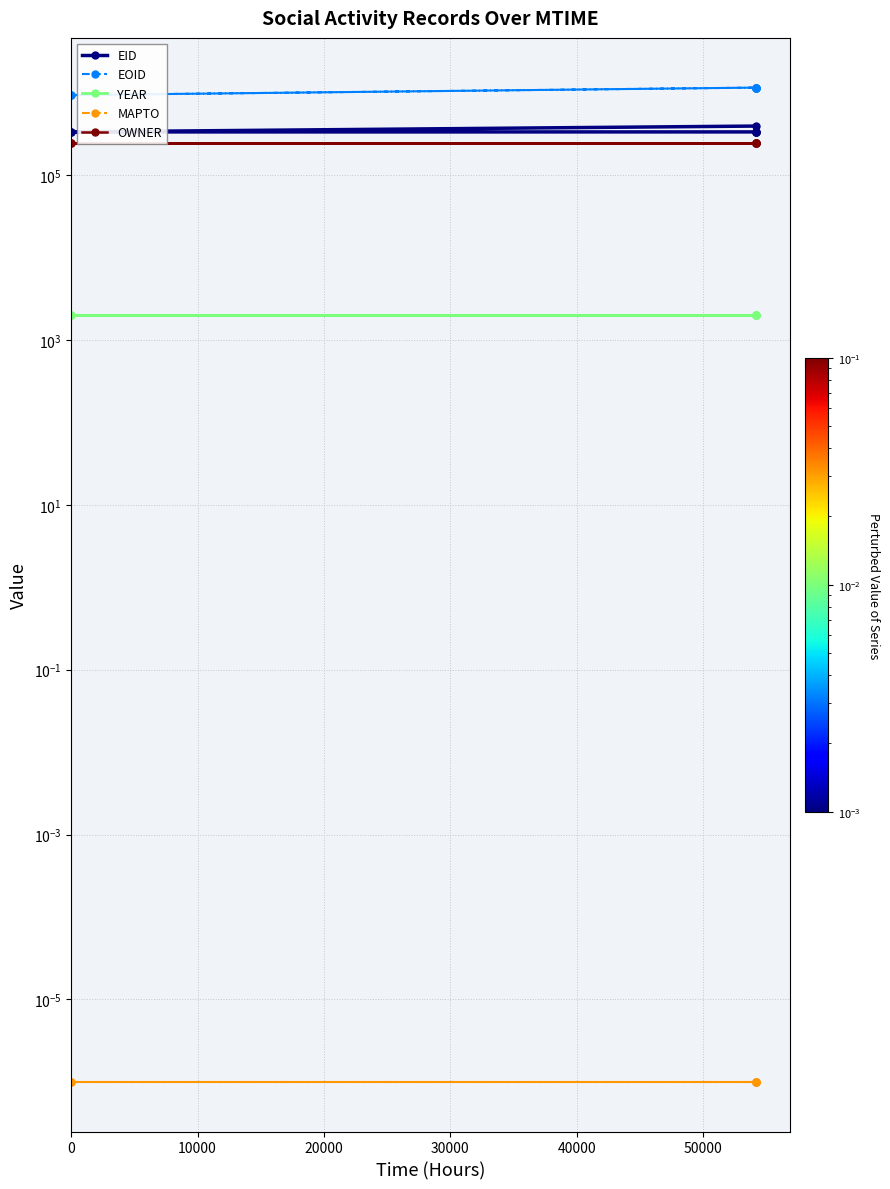

At 20000, list the series in order from smallest to largest.

MAPTO, YEAR, OWNER, EID, EOID